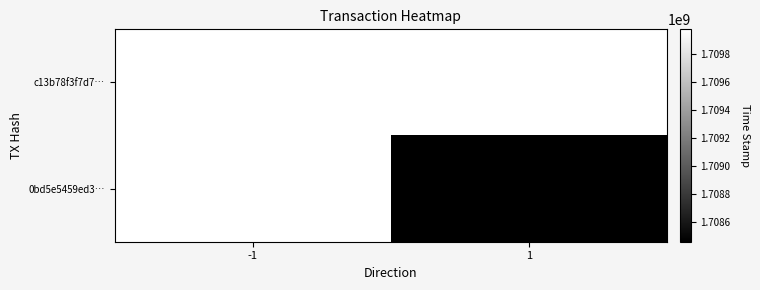

How many categories are shown in the chart?

2